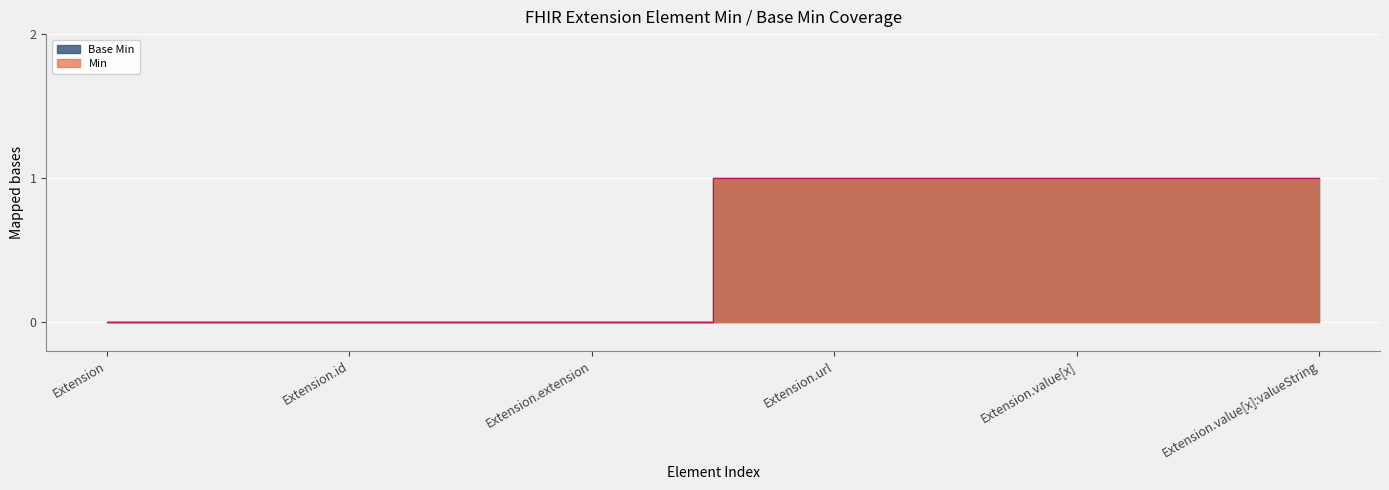

Count the Min values in the range 0 to 1.

6